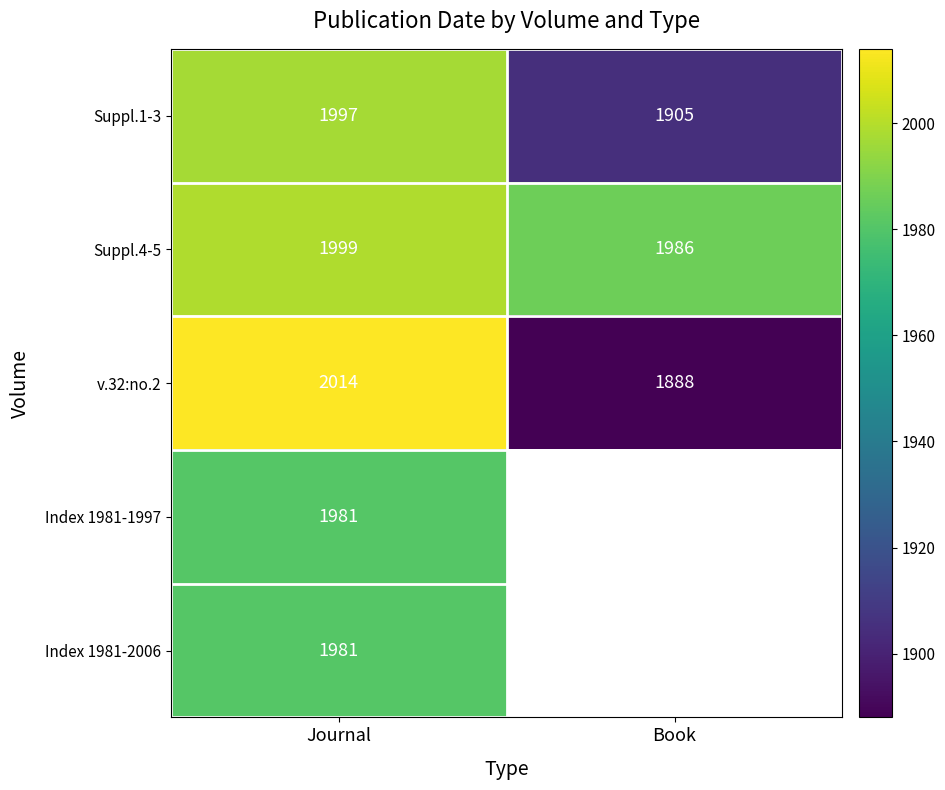

What is the maximum value for Suppl.4-5?

1999